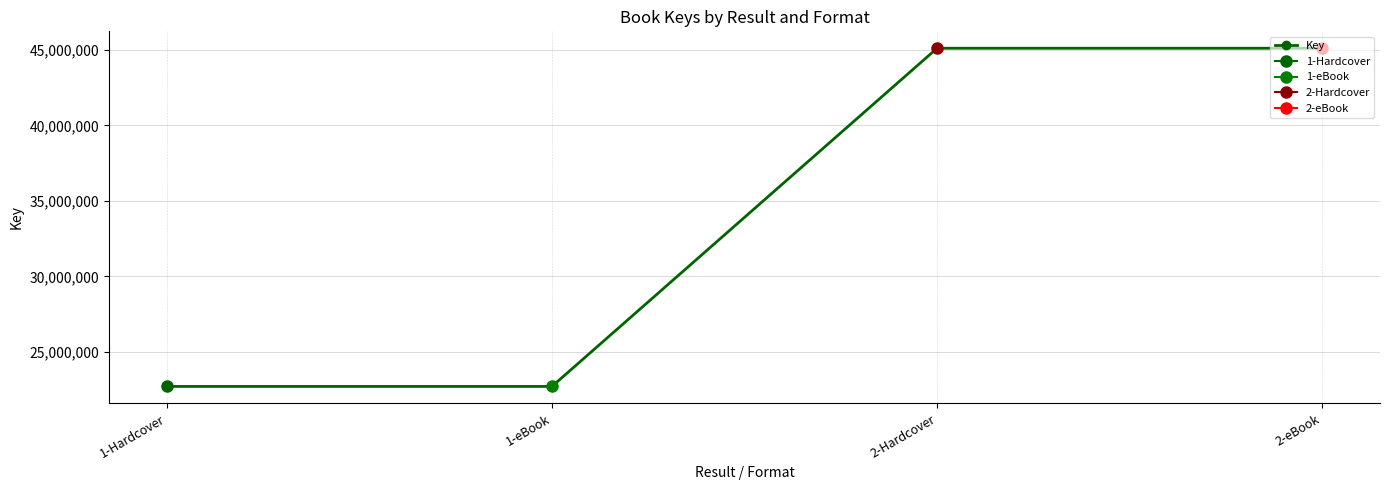

What is the sum of the values at 1-eBook and 1-Hardcover?

45427462